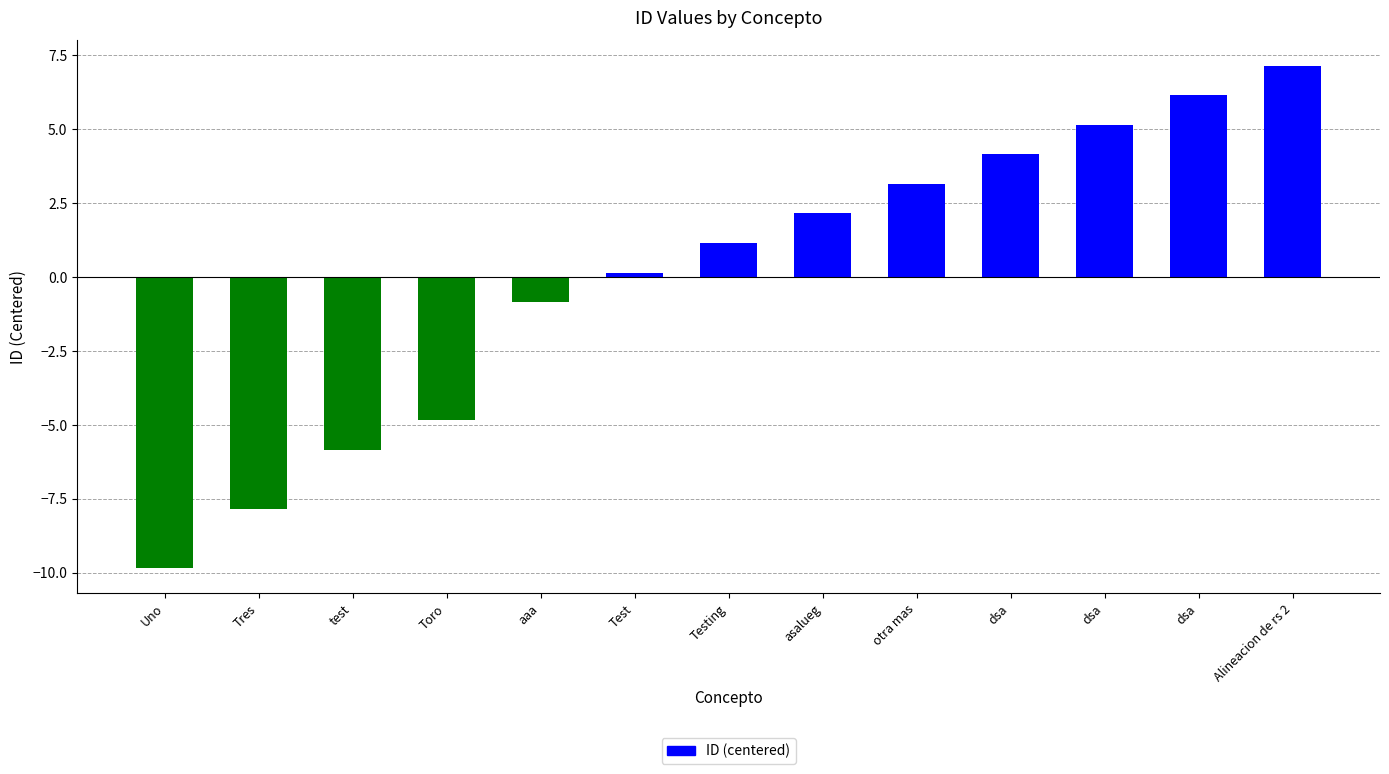

How many negative values are there?

5